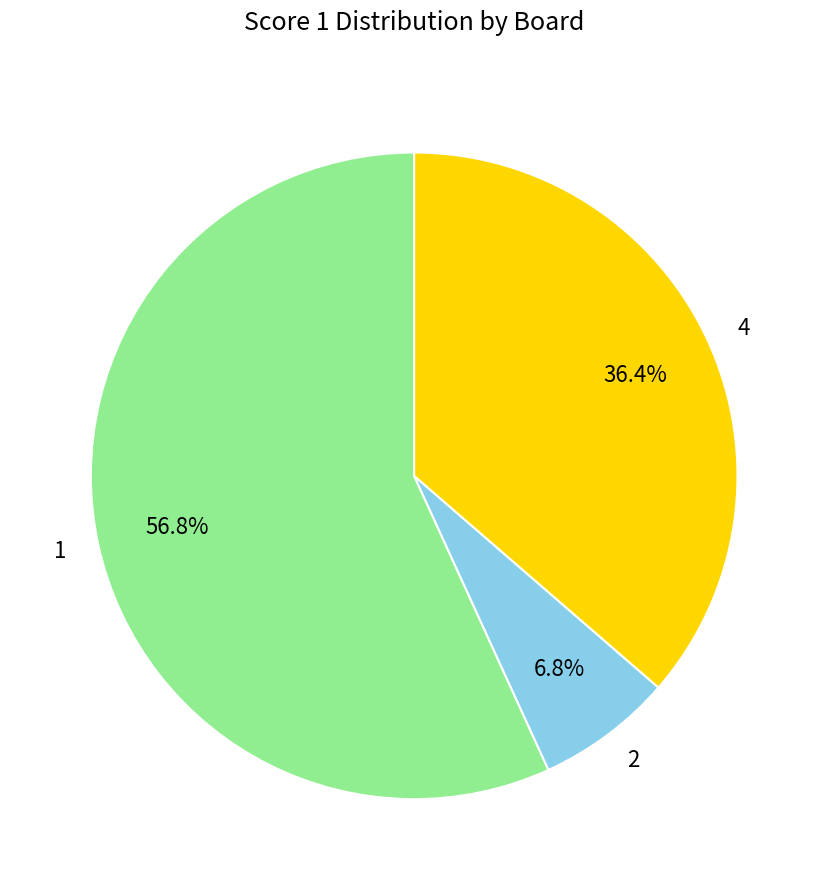

How many slices are in this pie chart?

3